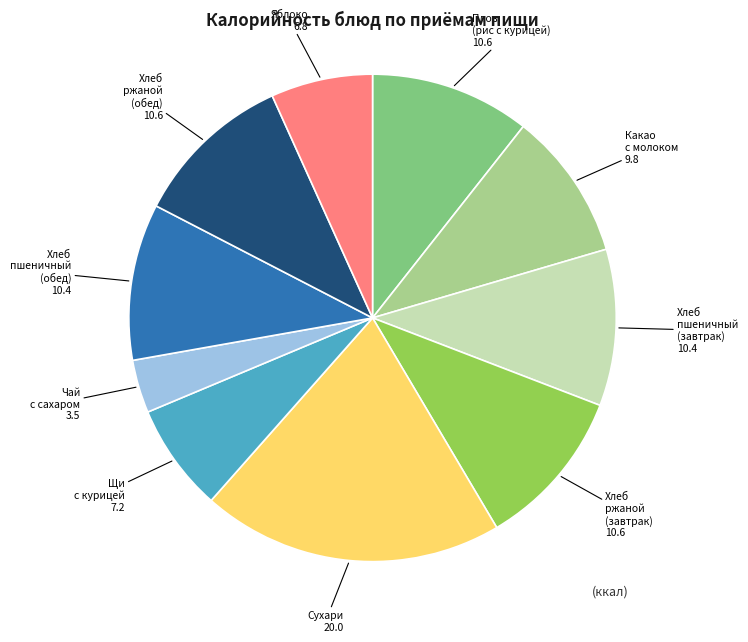

Is there a majority slice in this chart?

No